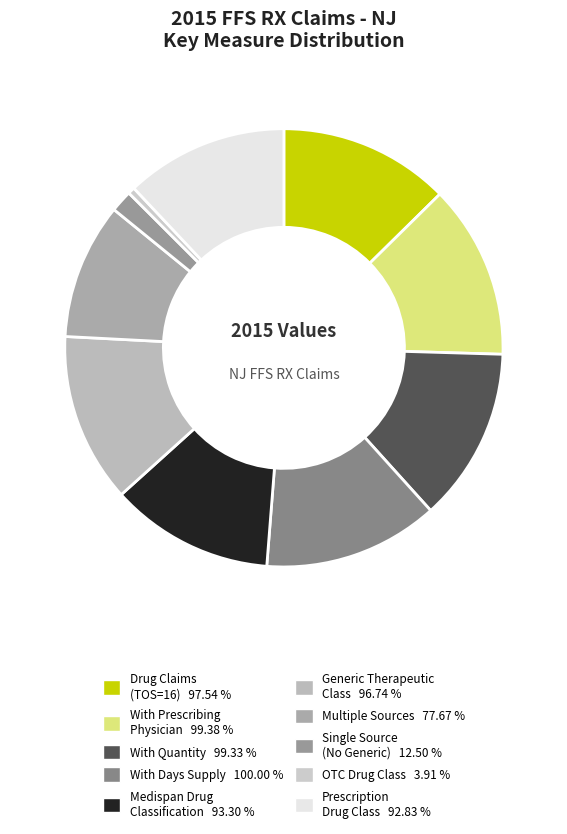

How many slices are in this pie chart?

10